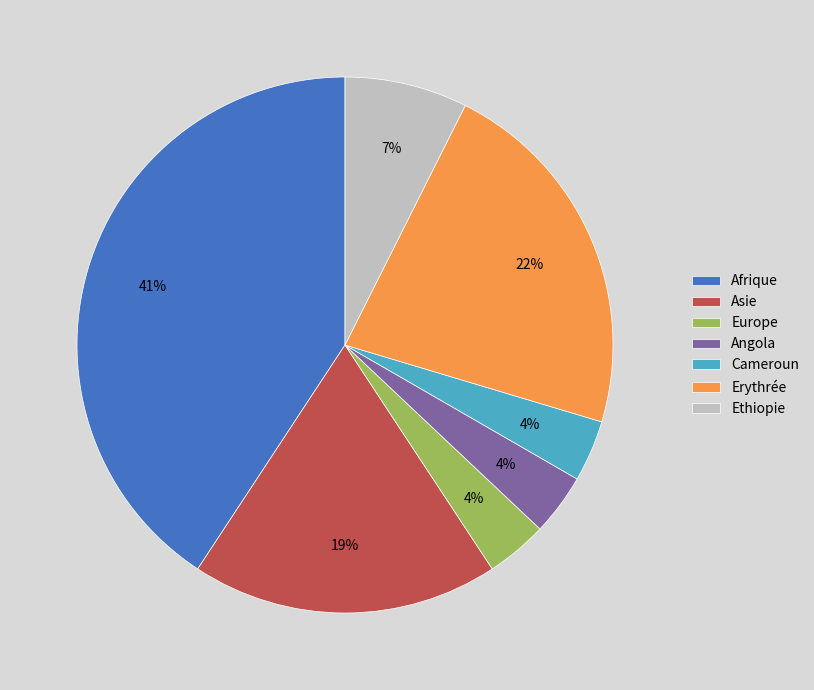

What is the largest slice in the pie chart?

Afrique